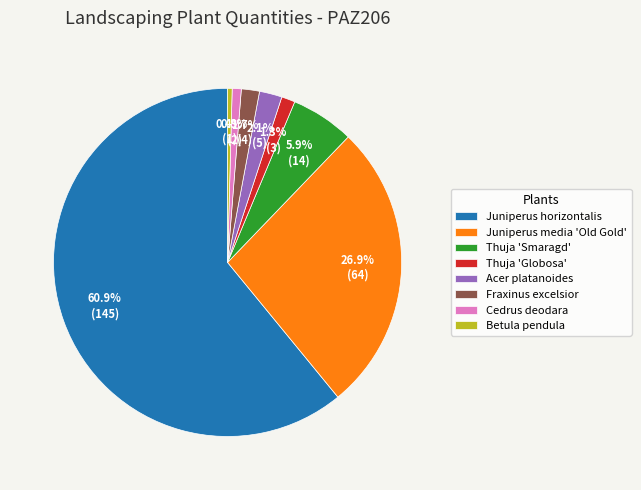

Which category has the biggest portion of the pie?

Juniperus horizontalis